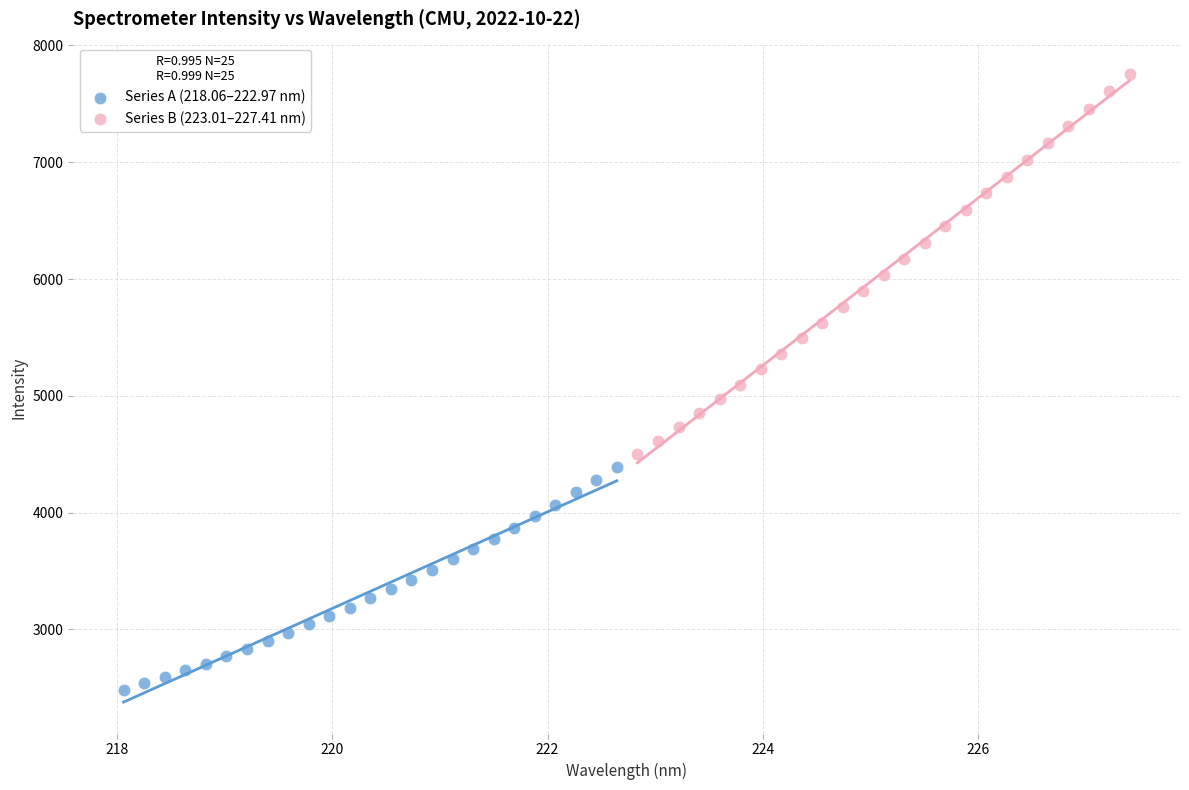

Which series reaches the maximum Y coordinate?

Series B (223.01–227.41 nm)